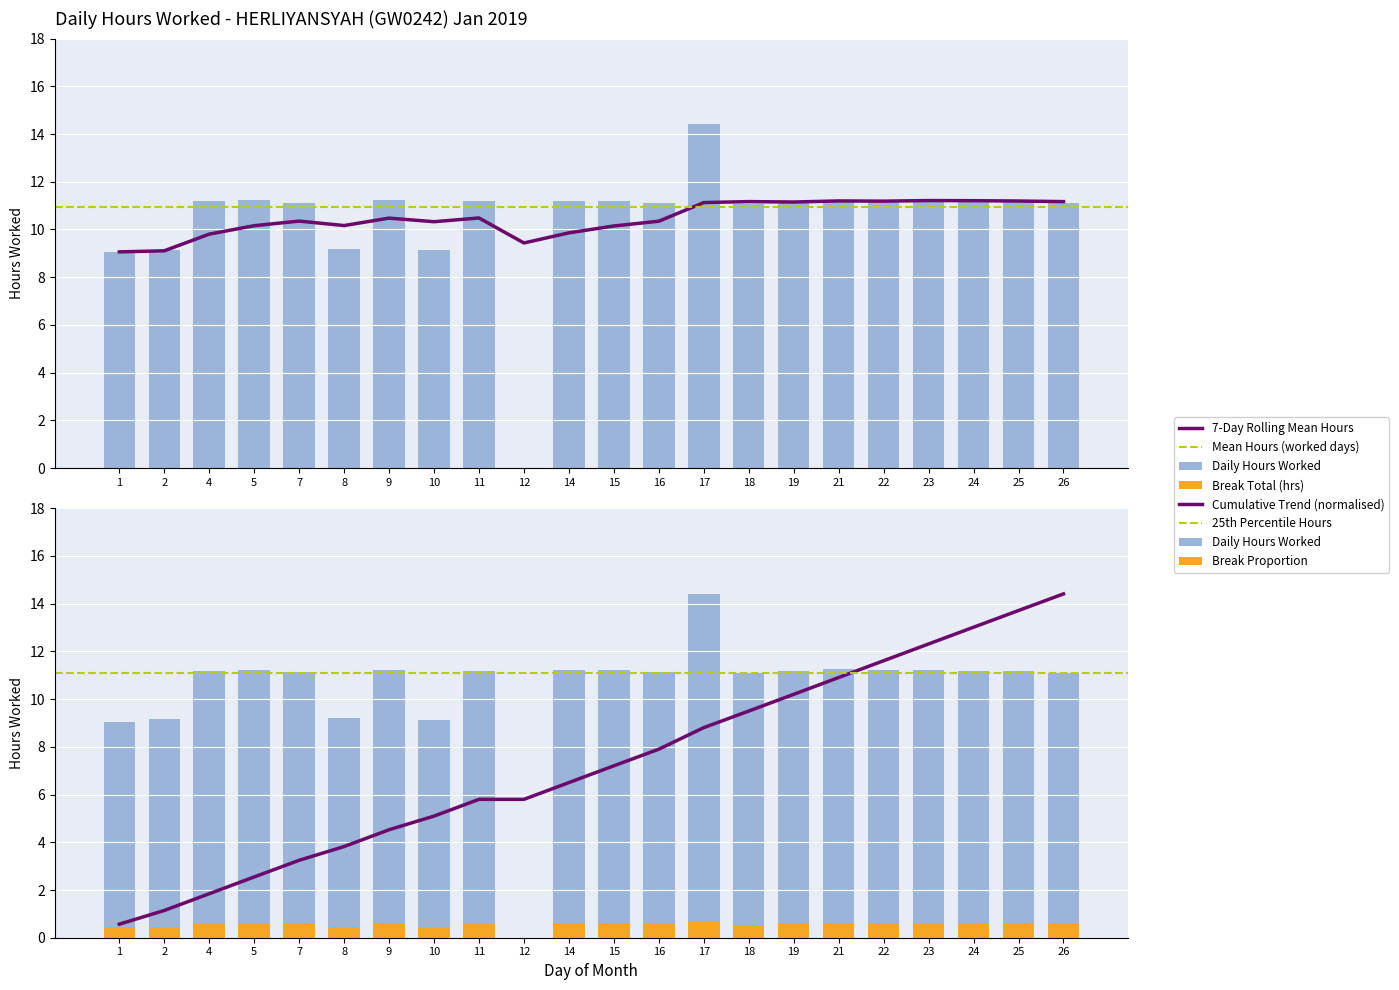

What is the difference between the values at 2 and 16?

2.0